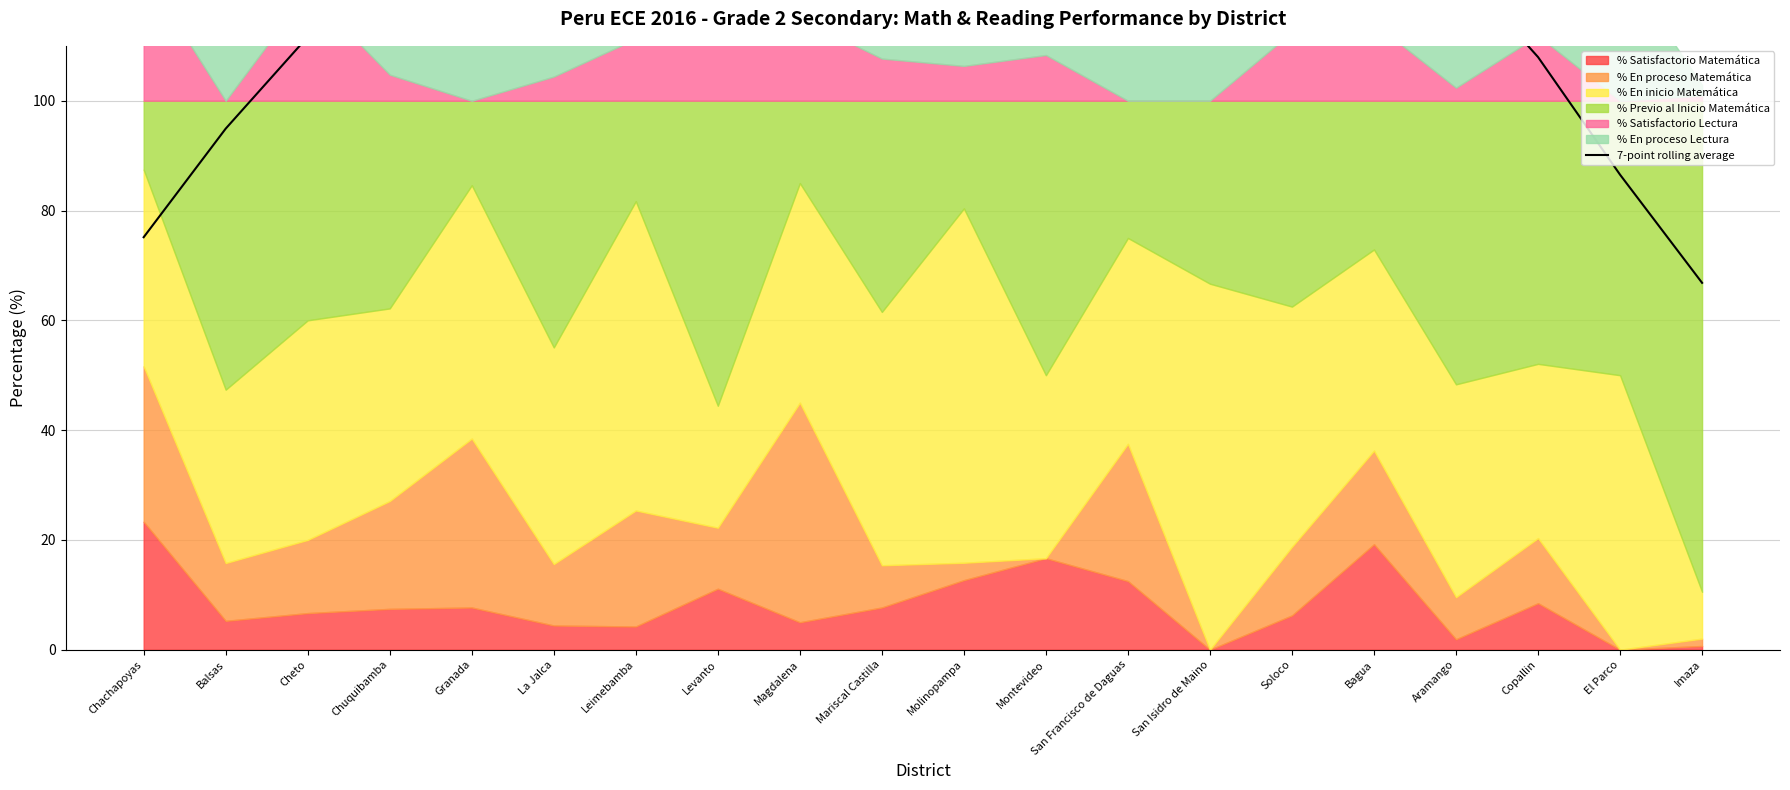

Reading left to right, transcribe all the data shown in this chart.

75.1	94.9	111.6	132.2	129.6	134.4	134.9	137.2	134.0	135.2	131.3	132.1	129.7	128.4	126.6	127.8	124.6	108.0	86.5	66.8